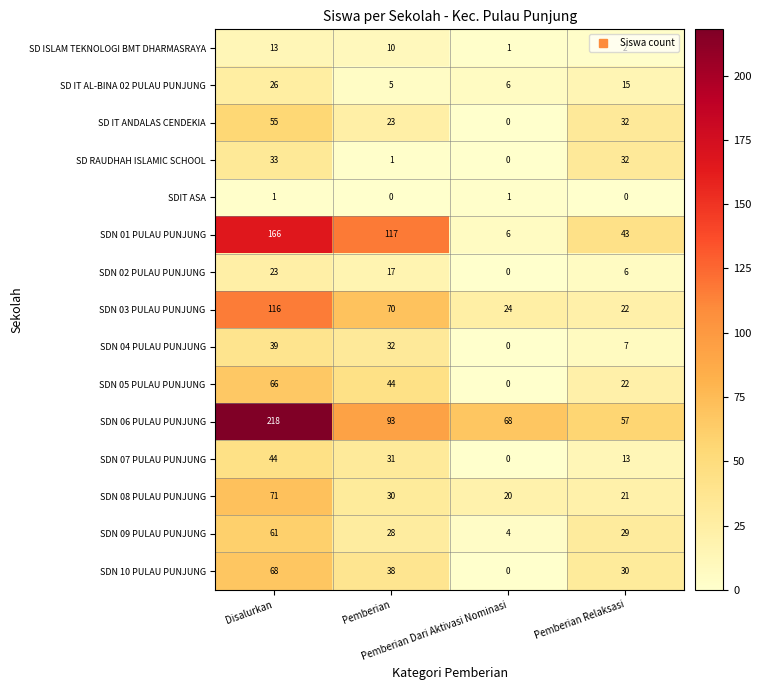

List the series in order of their peak value, highest first.

SDN 06 PULAU PUNJUNG, SDN 01 PULAU PUNJUNG, SDN 03 PULAU PUNJUNG, SDN 08 PULAU PUNJUNG, SDN 10 PULAU PUNJUNG, SDN 05 PULAU PUNJUNG, SDN 09 PULAU PUNJUNG, SD IT ANDALAS CENDEKIA, SDN 07 PULAU PUNJUNG, SDN 04 PULAU PUNJUNG, SD RAUDHAH ISLAMIC SCHOOL, SD IT AL-BINA 02 PULAU PUNJUNG, SDN 02 PULAU PUNJUNG, SD ISLAM TEKNOLOGI BMT DHARMASRAYA, SDIT ASA